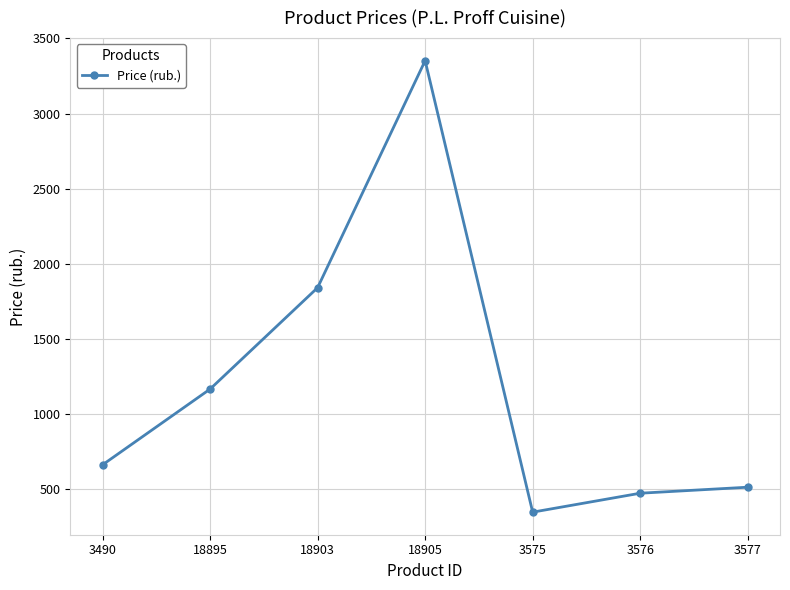

Rank the categories by value from highest to lowest.

18905, 18903, 18895, 3490, 3577, 3576, 3575